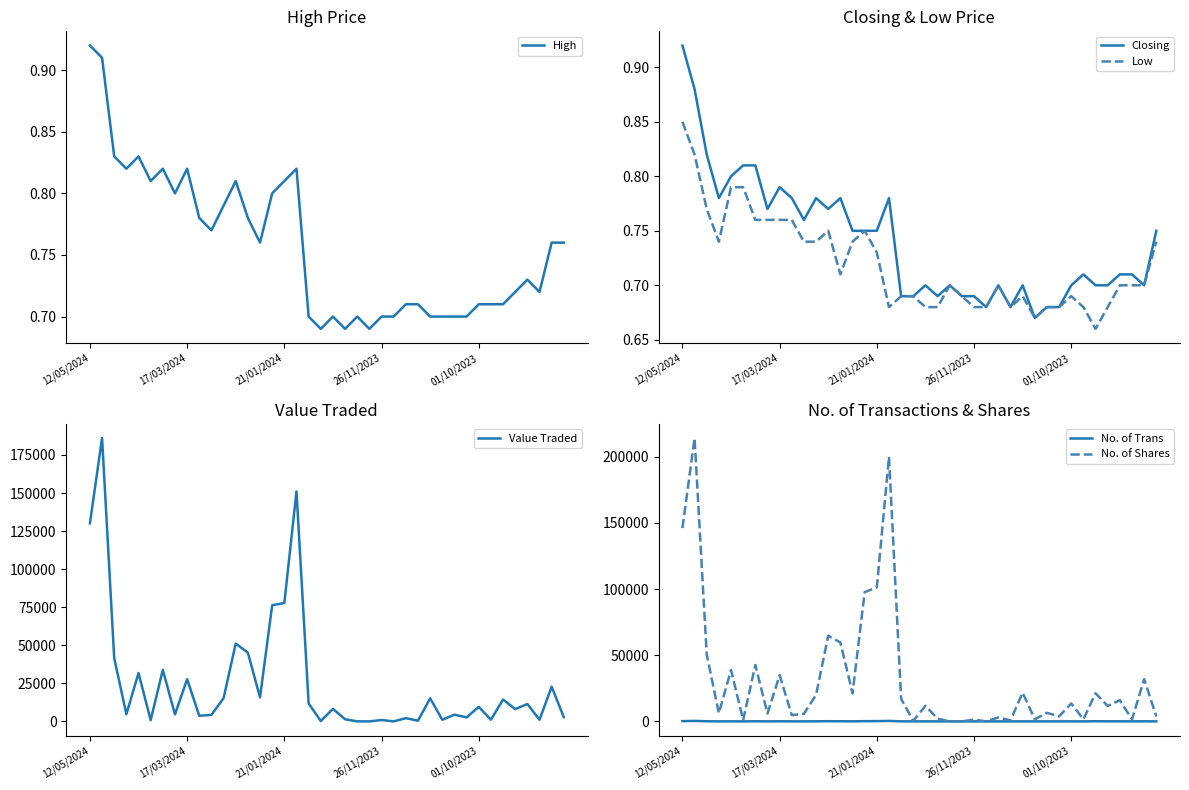

Reading left to right, what are all the values shown in this chart?

High: 0.9	0.9	0.8	0.8	0.8	0.8	0.8	0.8	0.8	0.8	0.8	0.8	0.8	0.8	0.8	0.8	0.8	0.8	0.7	0.7	0.7	0.7	0.7	0.7	0.7	0.7	0.7	0.7	0.7	0.7	0.7	0.7	0.7	0.7	0.7	0.7	0.7	0.7	0.8	0.8
Closing: 0.9	0.9	0.8	0.8	0.8	0.8	0.8	0.8	0.8	0.8	0.8	0.8	0.8	0.8	0.8	0.8	0.8	0.8	0.7	0.7	0.7	0.7	0.7	0.7	0.7	0.7	0.7	0.7	0.7	0.7	0.7	0.7	0.7	0.7	0.7	0.7	0.7	0.7	0.7	0.8
Low: 0.8	0.8	0.8	0.7	0.8	0.8	0.8	0.8	0.8	0.8	0.7	0.7	0.8	0.7	0.7	0.8	0.7	0.7	0.7	0.7	0.7	0.7	0.7	0.7	0.7	0.7	0.7	0.7	0.7	0.7	0.7	0.7	0.7	0.7	0.7	0.7	0.7	0.7	0.7	0.7
Value Traded: 130141.0	186152.0	41490.0	4750.0	31751.0	836.0	33859.0	4578.0	27731.0	3655.0	4307.0	15272.0	51098.0	45147.0	15741.0	76321.0	77784.0	151044.0	11811.0	242.0	8234.0	1402.0	35.0	11.0	903.0	17.0	2122.0	478.0	15164.0	1065.0	4424.0	2629.0	9587.0	1094.0	14370.0	8076.0	11448.0	1084.0	22781.0	2786.0
No. of Trans: 206.0	352.0	101.0	16.0	44.0	4.0	82.0	19.0	85.0	15.0	28.0	57.0	144.0	94.0	46.0	159.0	213.0	342.0	41.0	6.0	24.0	5.0	1.0	1.0	9.0	5.0	6.0	4.0	13.0	14.0	11.0	12.0	27.0	9.0	115.0	64.0	56.0	21.0	68.0	13.0
No. of Shares: 146056.0	214182.0	50532.0	6195.0	38790.0	1057.0	42600.0	5923.0	34927.0	4779.0	5716.0	20070.0	64727.0	59654.0	21142.0	97667.0	101354.0	200027.0	16996.0	351.0	11798.0	2033.0	50.0	16.0	1321.0	25.0	3017.0	702.0	21704.0	1567.0	6447.0	3775.0	13550.0	1568.0	21228.0	11598.0	15988.0	1527.0	31924.0	3733.0